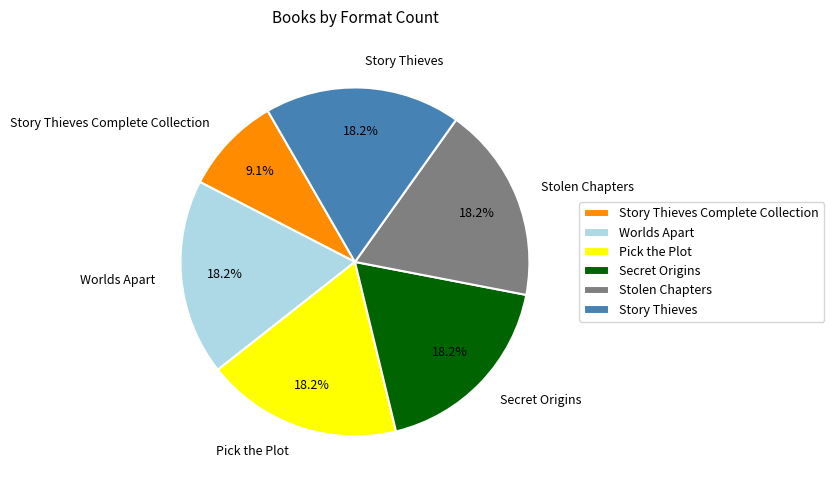

Approximately how many times larger is the value at Stolen Chapters compared to Pick the Plot?

1.0